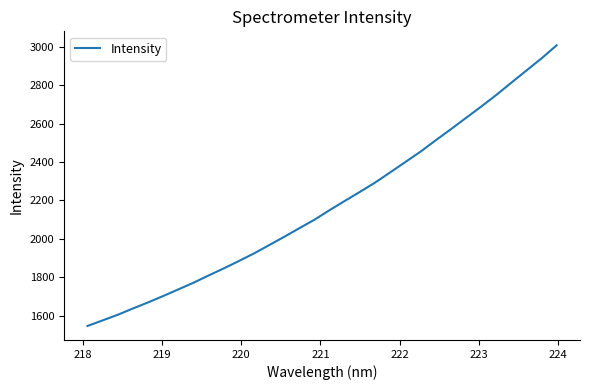

What is the difference between the maximum and minimum values?

1459.0